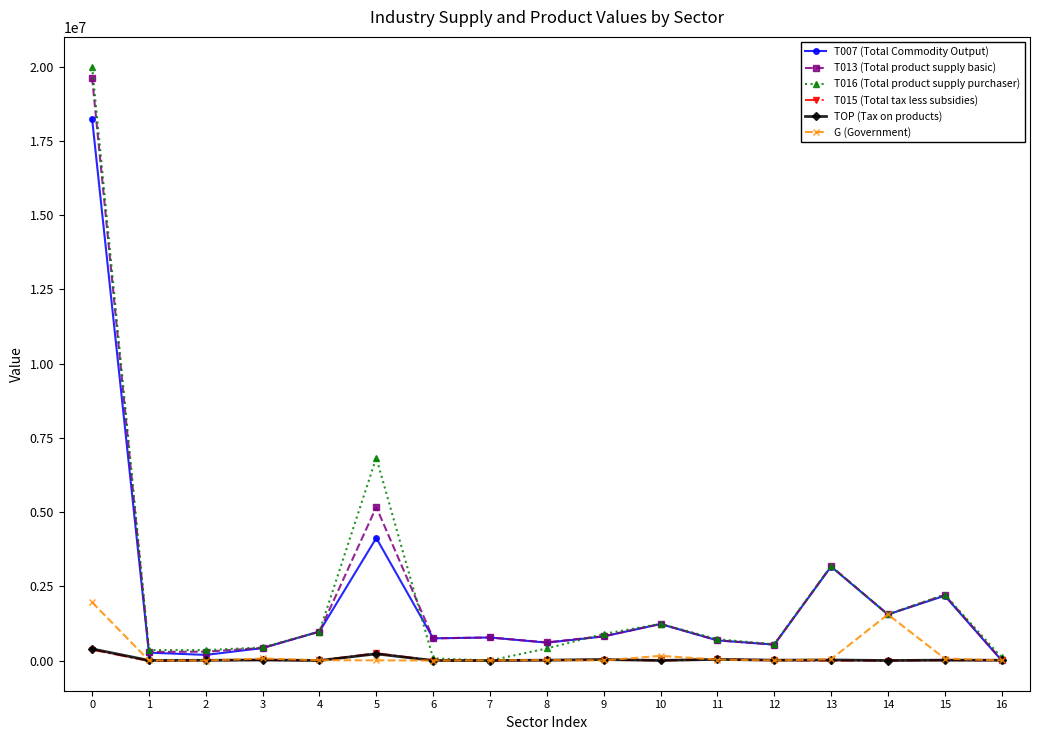

True or false: T007 (Total Commodity Output) has more than 2 interior local peaks.

True